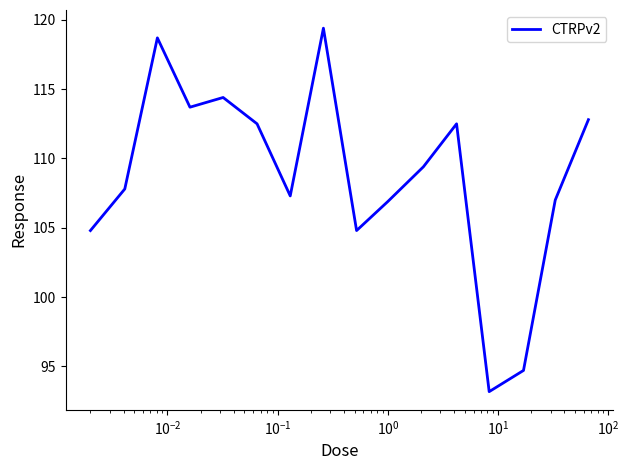

What is the smallest value displayed?

93.2